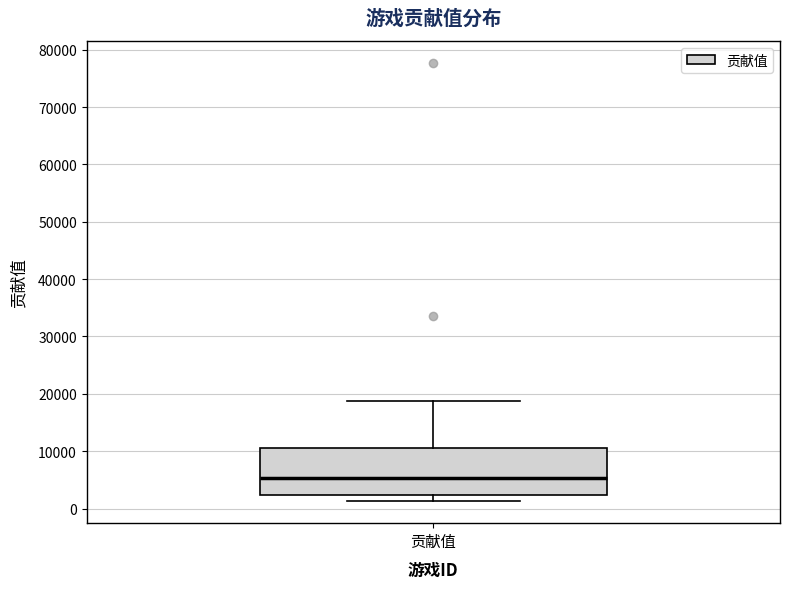

Transcribe this box plot: give where the median line is, the range the box spans, and where the two whiskers end, as read against the y-axis. The values are not printed on the chart, so give them approximately, as read against the axis.

median 5000, box 2000 to 11000, whiskers 1000 to 19000